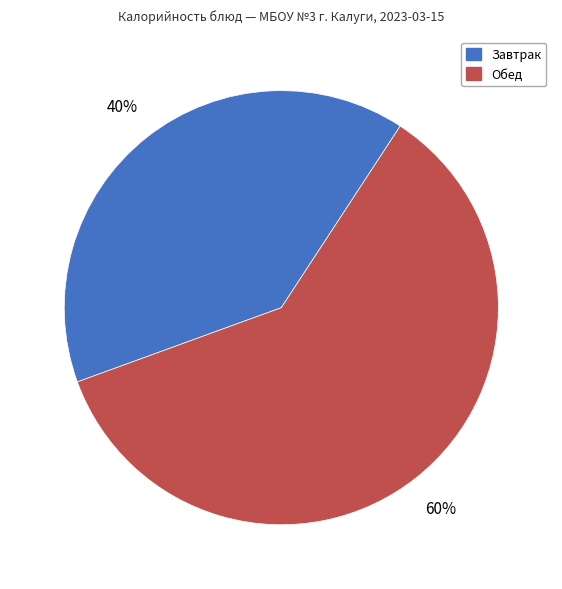

To the nearest percent, what portion does Обед represent?

60%